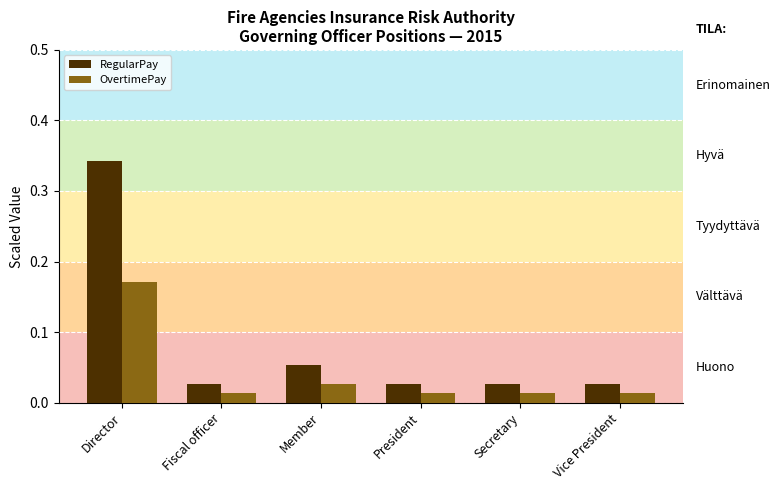

At which category does the chart reach its peak across all series?

Director